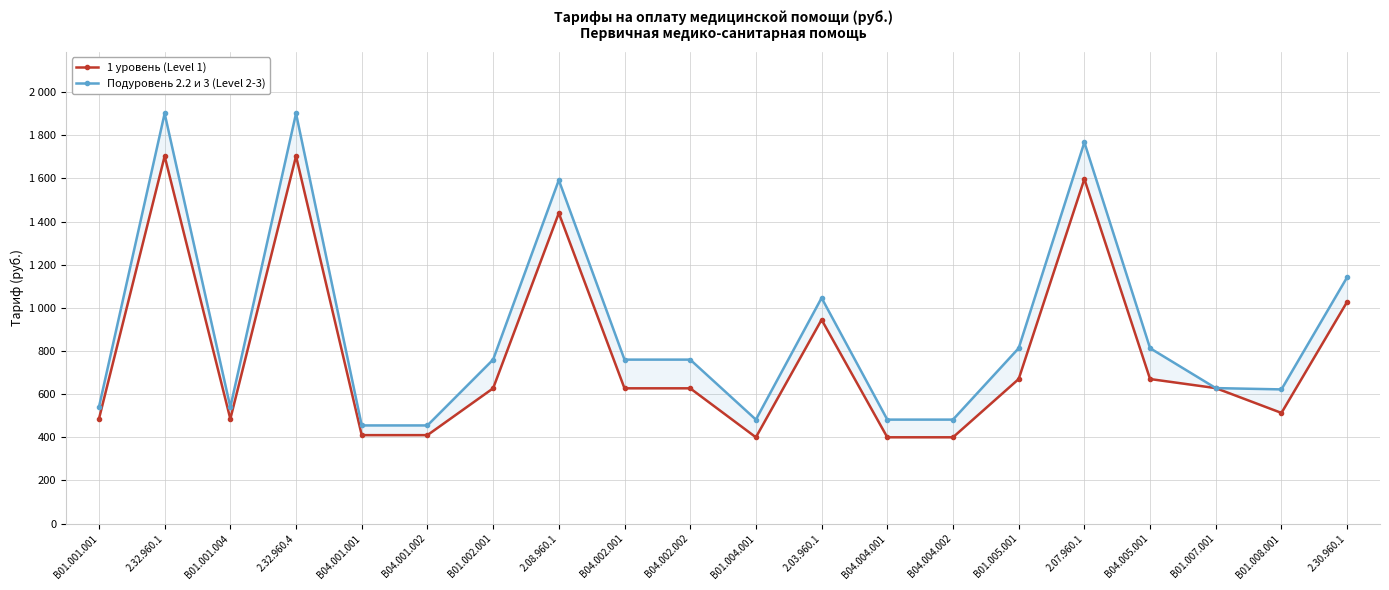

How many categories are shown in the chart?

20